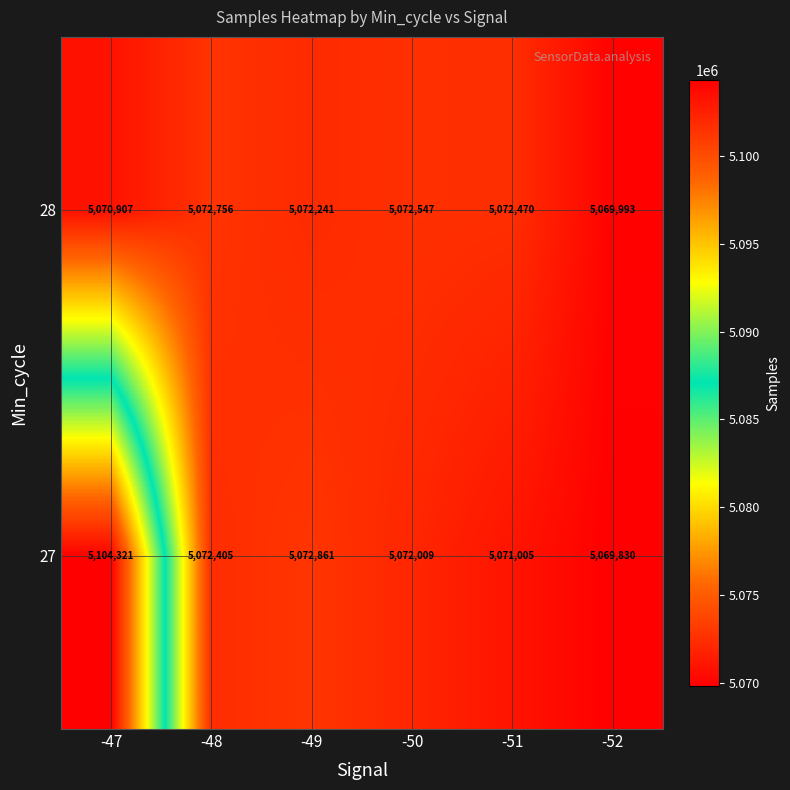

What is the average value of the 28 series?

5071819